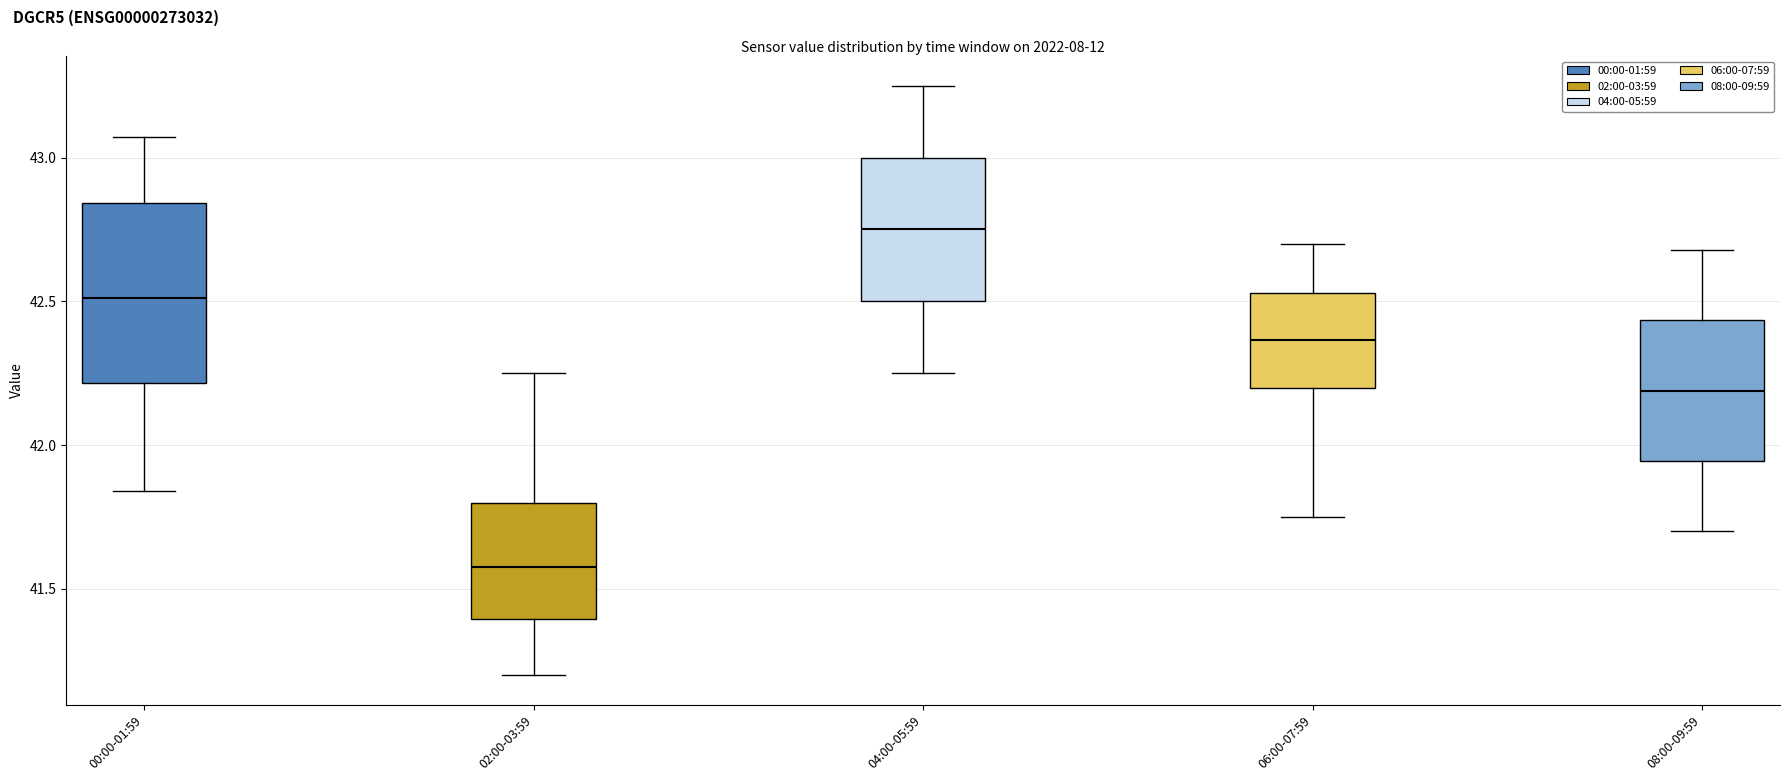

Which box is the tallest, from its lower edge to its upper edge?

00:00-01:59